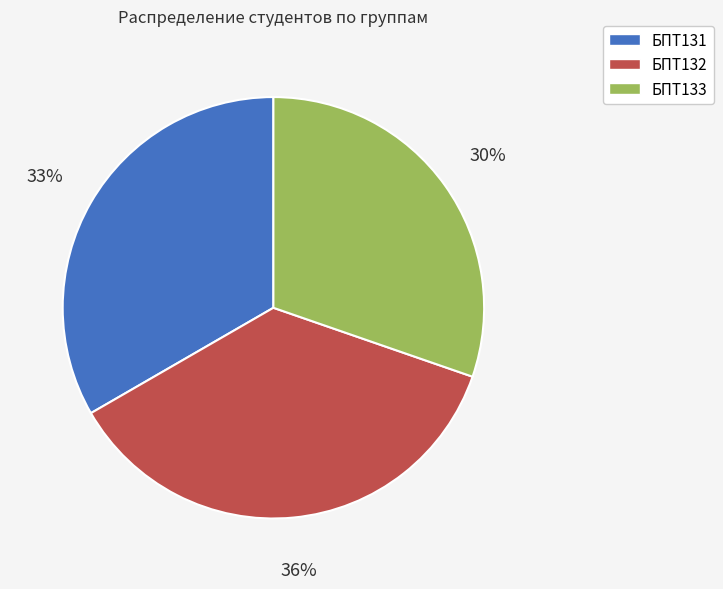

Does any single category account for the majority?

No